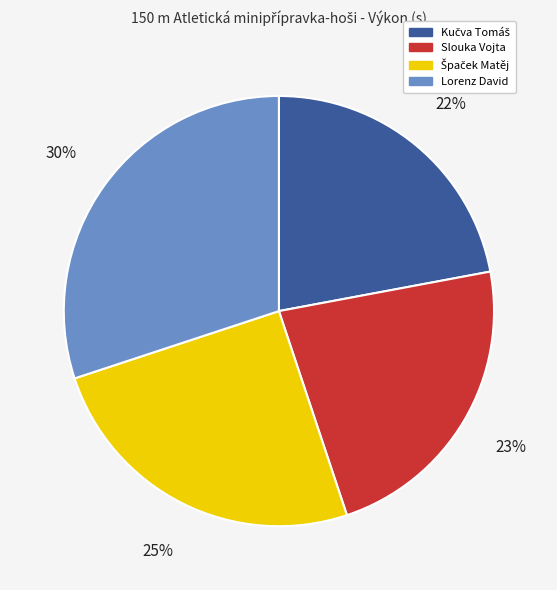

To the nearest percent, what is the combined percentage of Lorenz David and Slouka Vojta?

53%